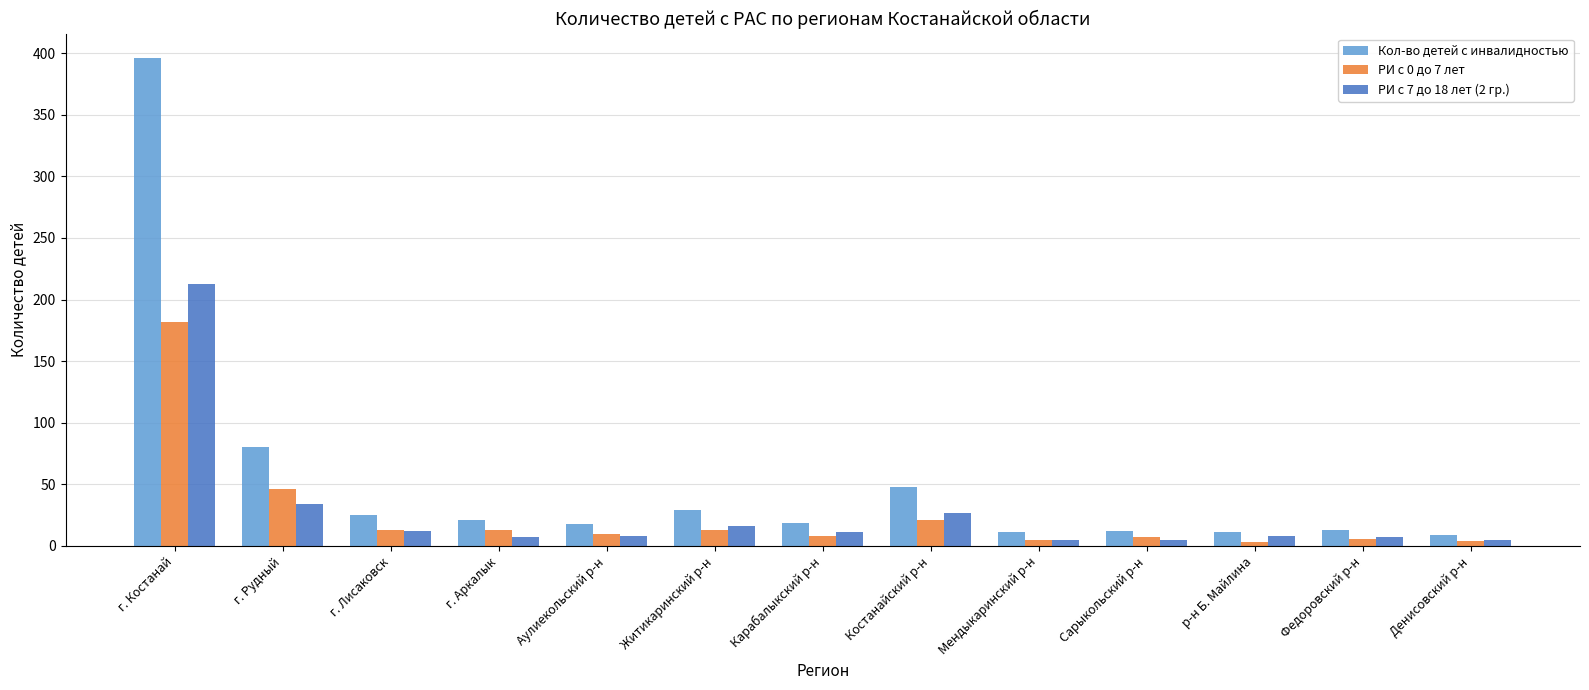

Which series has the largest range (max minus min)?

Кол-во детей с инвалидностью